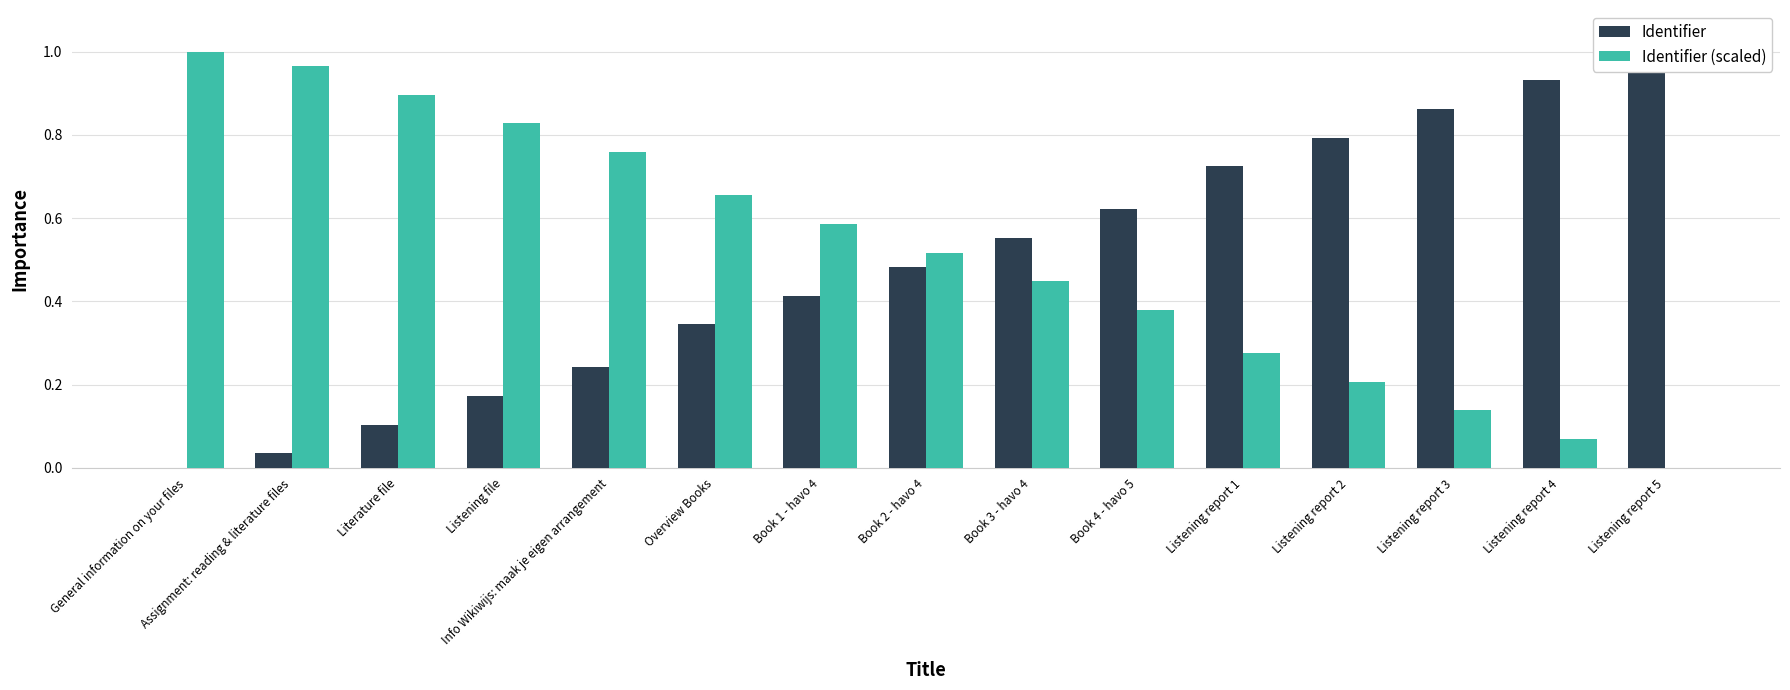

Is the value of Identifier at Listening report 3 greater than the value of Identifier (scaled) at Listening report 4?

Yes